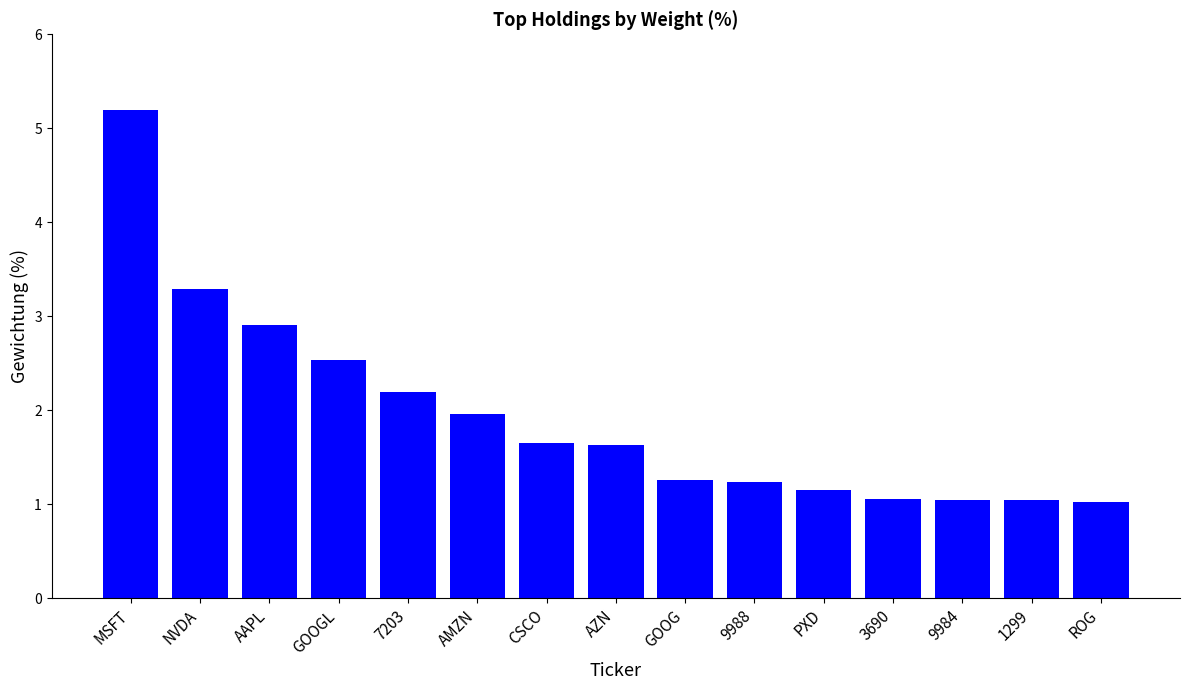

What is the label of the 1st bar from the left?

MSFT